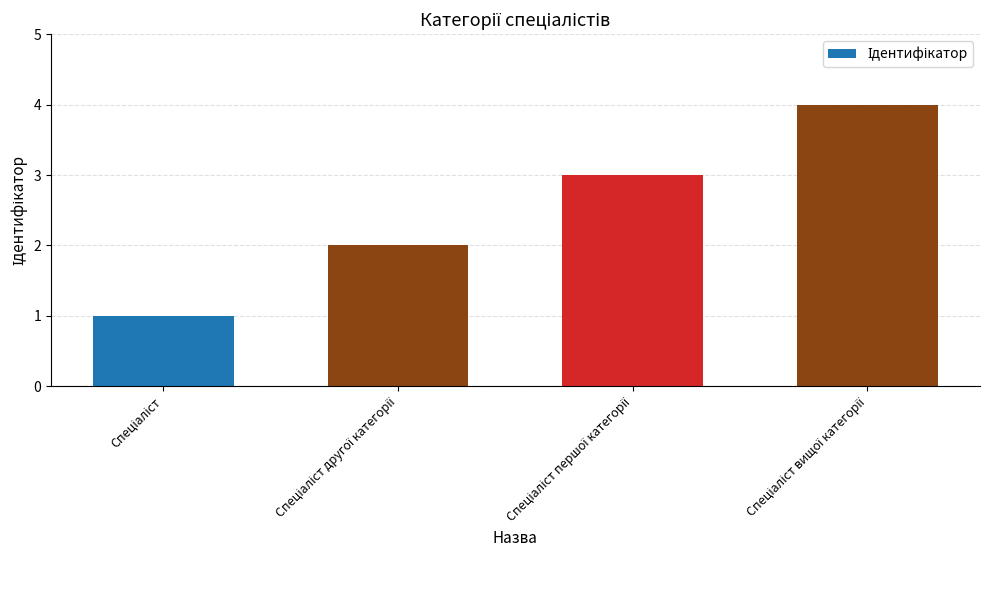

What is the sum of all values?

10